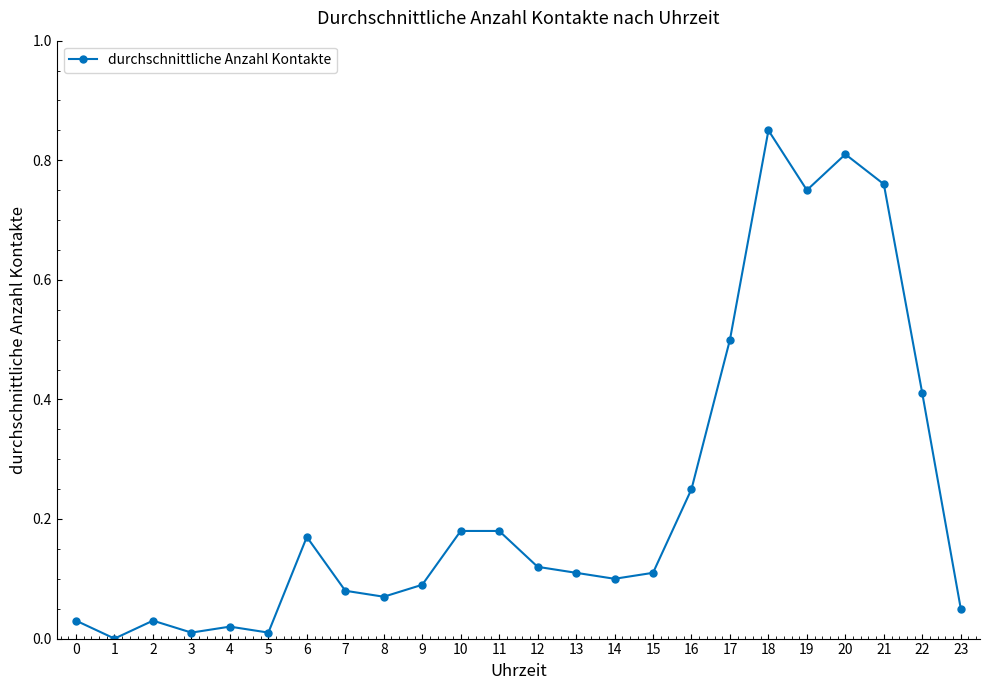

Count the number of categories in the chart.

24